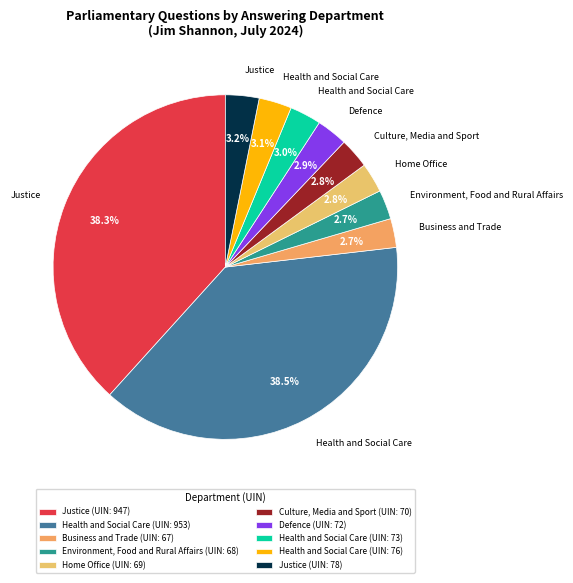

To the nearest percent, what is the difference between the largest and smallest slice percentages?

36%